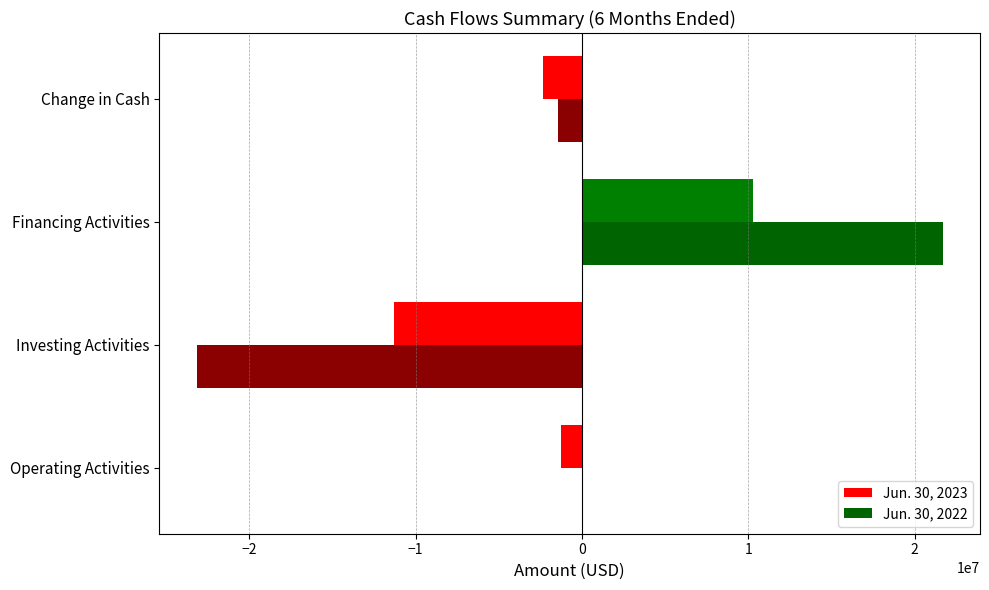

Is it true that Jun. 30, 2023 equals -1244518 at Operating Activities?

True